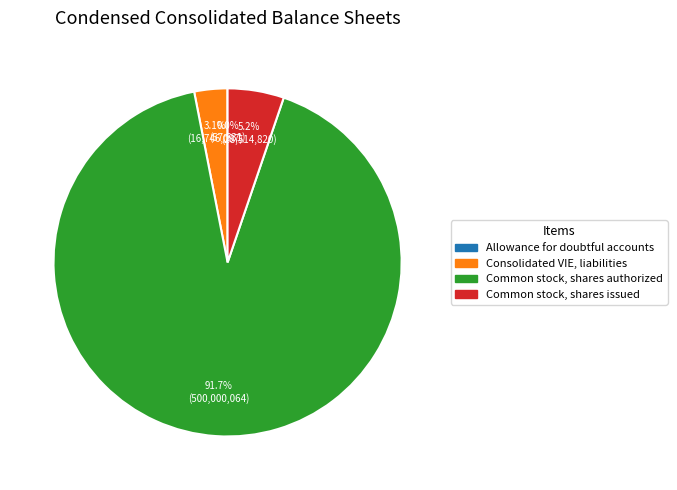

What is the majority slice?

Common stock, shares authorized